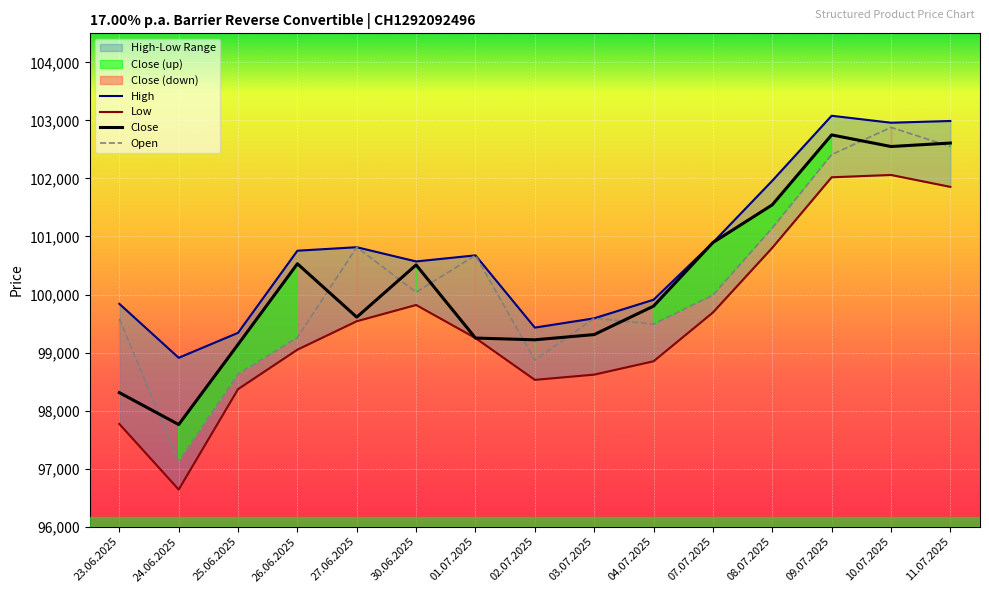

Is it true that Low equals 27081 at 26.06.2025?

False